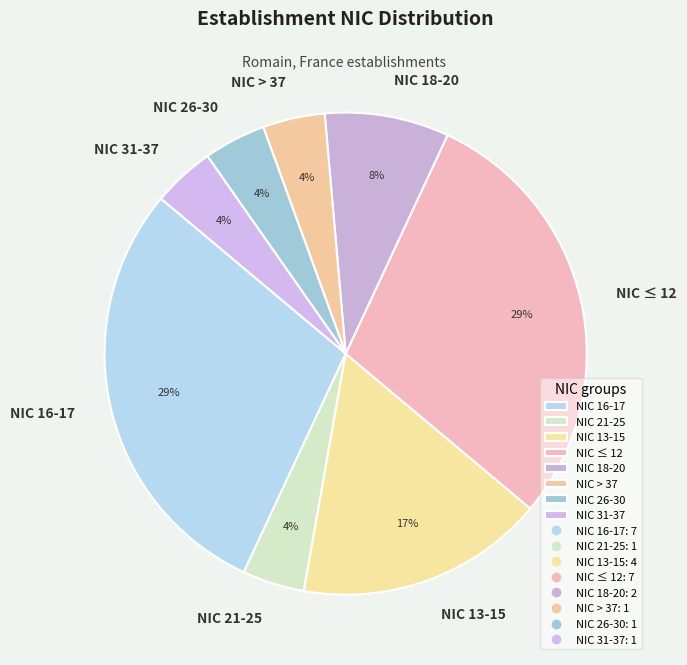

How many segments does this pie chart have?

8